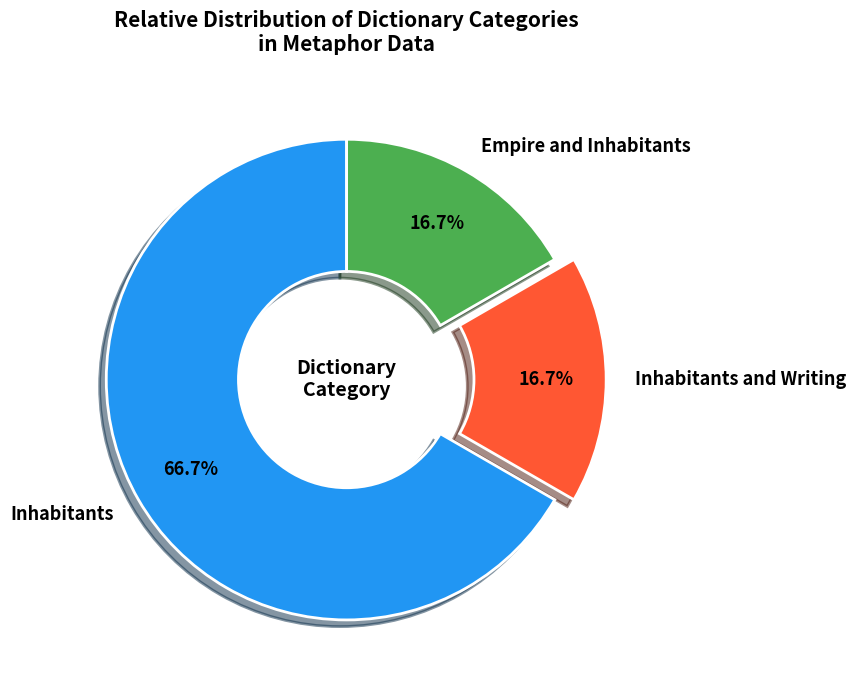

What is the largest slice in the pie chart?

Inhabitants